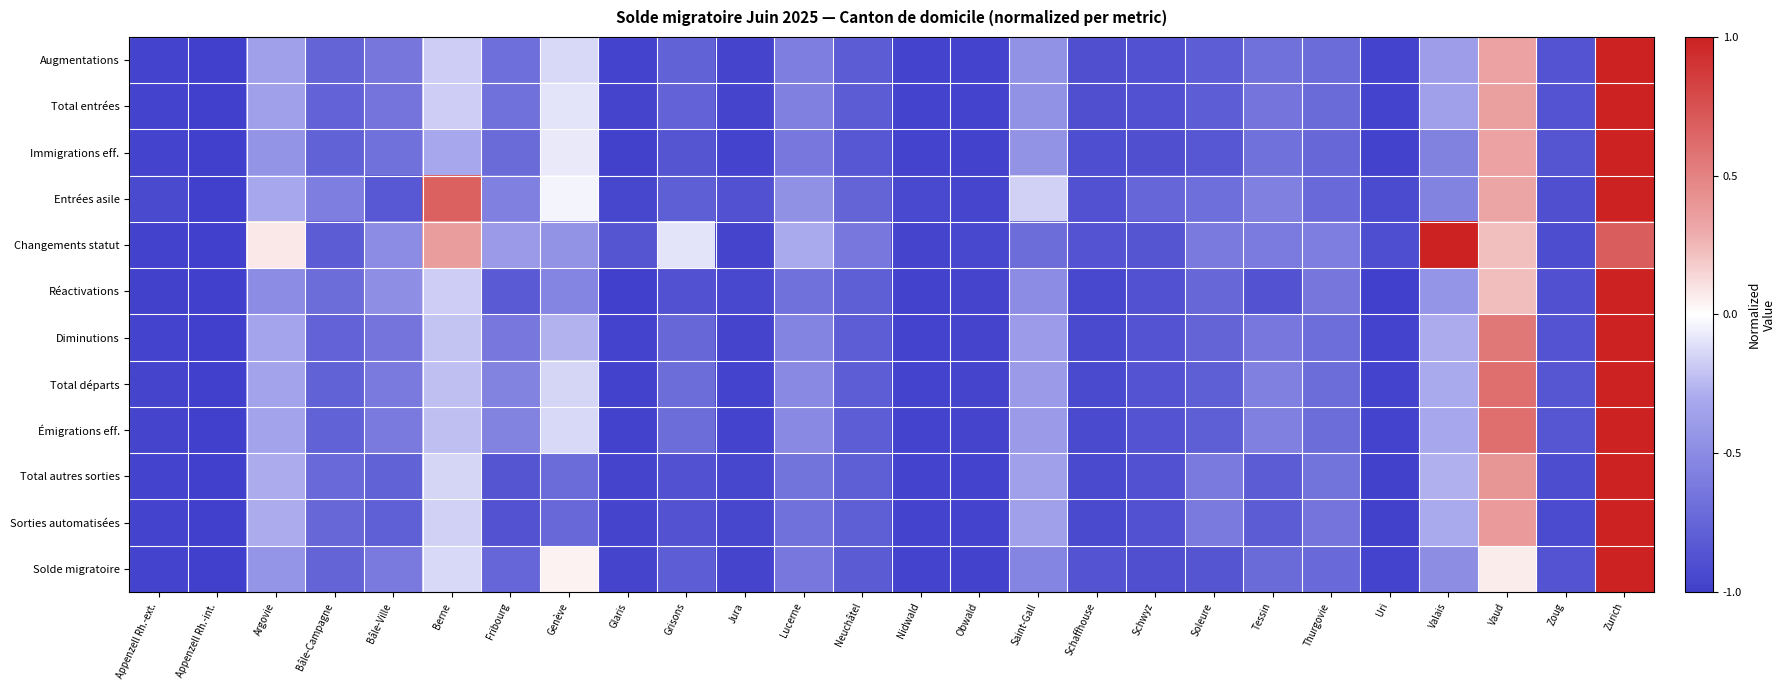

Which series has the widest spread of values?

Augmentations